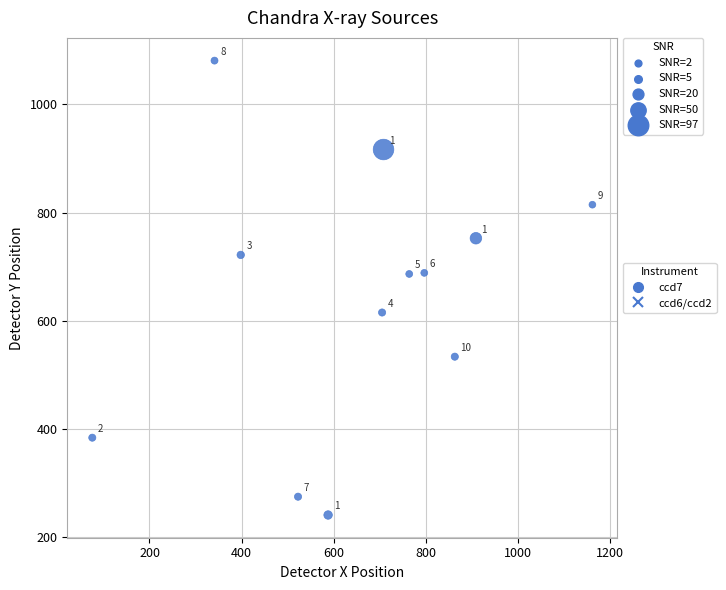

What Y value in the scatter plot is closest to 660?

686.5